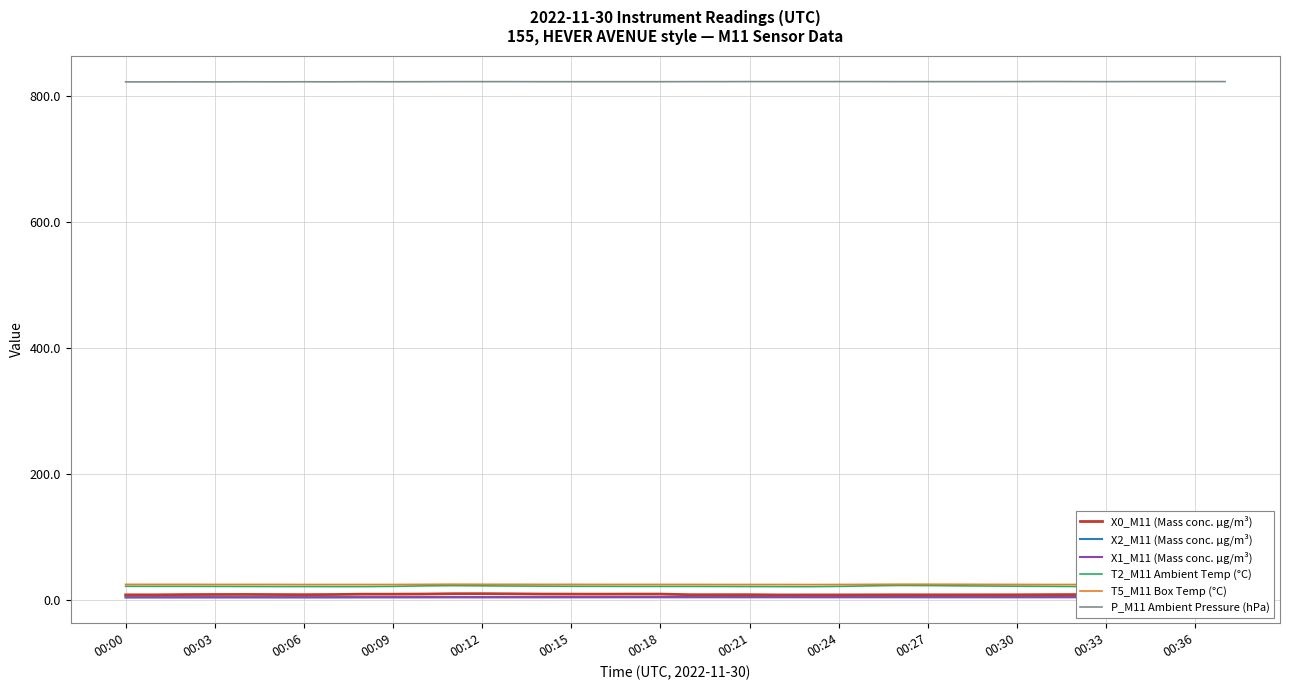

What is the spread (max minus min) of values at 28?

818.6